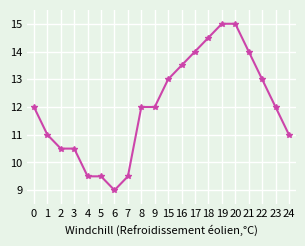

What is the difference between the second highest and second lowest values?

5.5